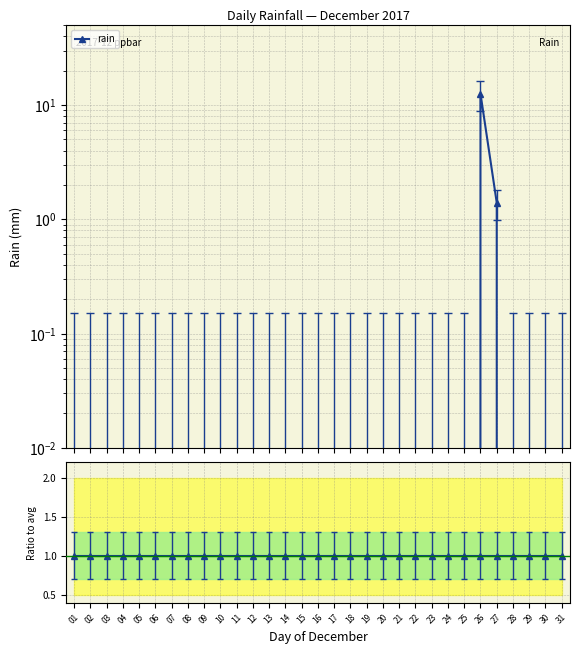

Which has a higher value, 20 or 05?

20